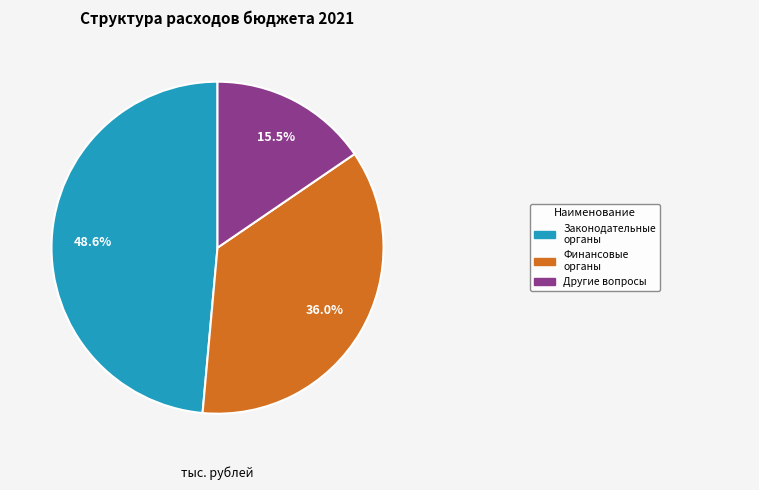

How many segments does this pie chart have?

3